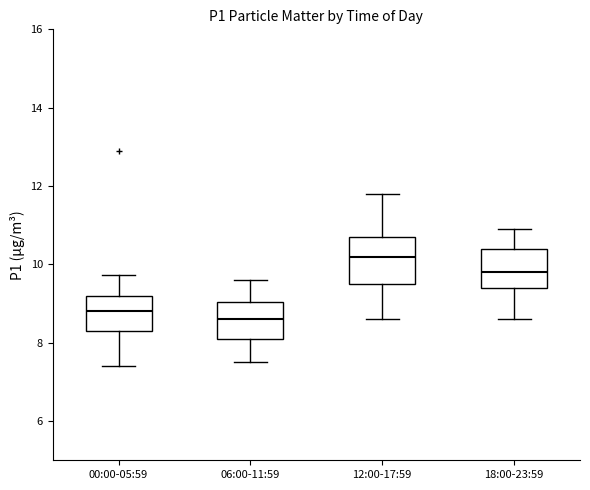

Reading left to right, transcribe this box plot: for each box, give where its median line is, the range the box spans, and where its two whiskers end, as read against the y-axis. The values are not printed on the chart, so give them approximately, as read against the axis.

00:00-05:59: median 8.8, box 8.4 to 9.2, whiskers 7.4 to 9.8
06:00-11:59: median 8.6, box 8.2 to 9.0, whiskers 7.6 to 9.6
12:00-17:59: median 10.2, box 9.6 to 10.8, whiskers 8.6 to 11.8
18:00-23:59: median 9.8, box 9.4 to 10.4, whiskers 8.6 to 11.0